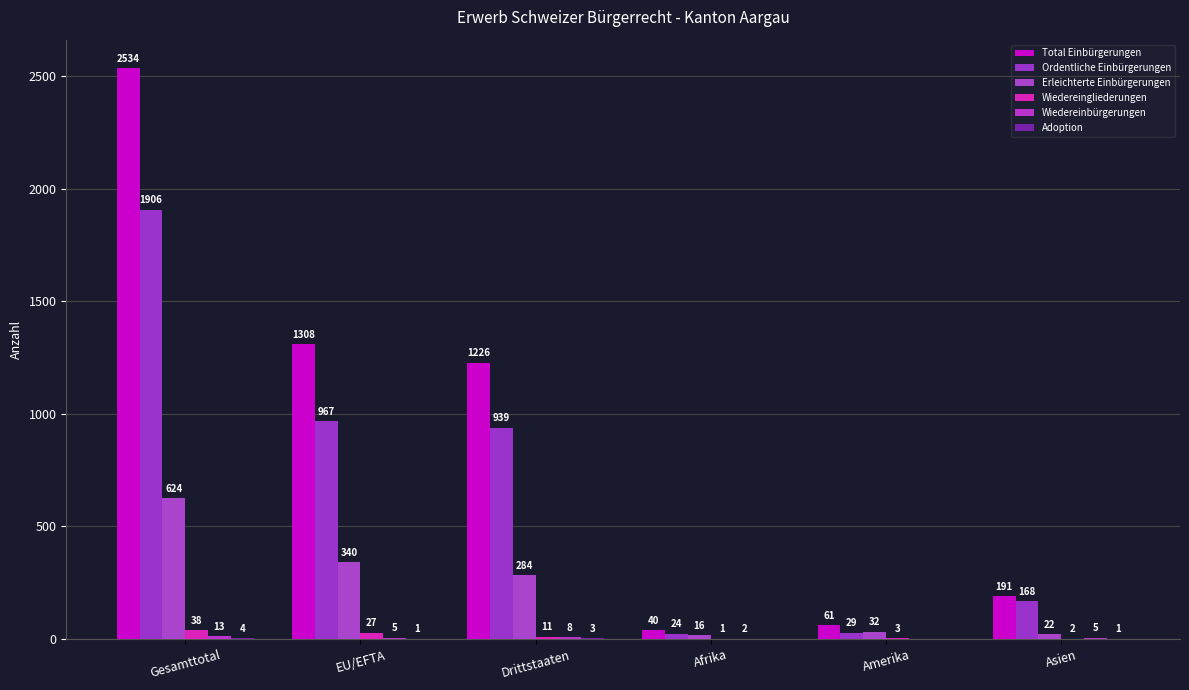

What is the value of the Adoption bar at the 3rd from the left?

3